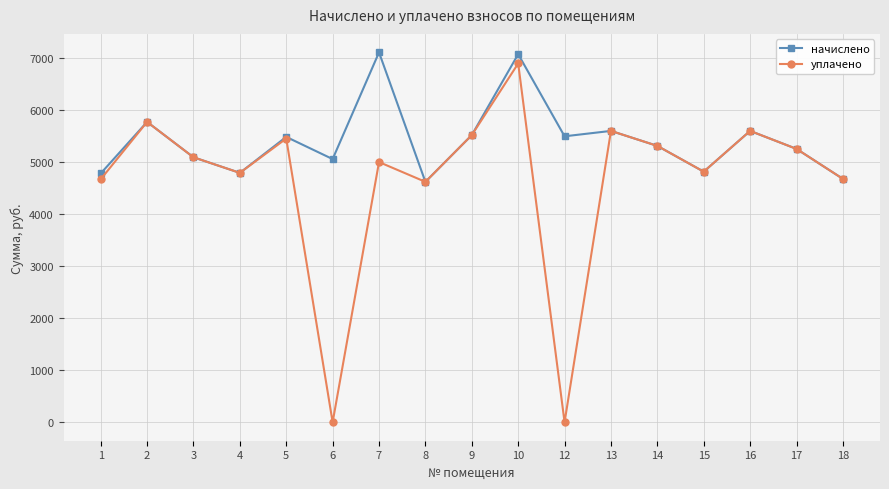

How many lines are shown in the chart?

2